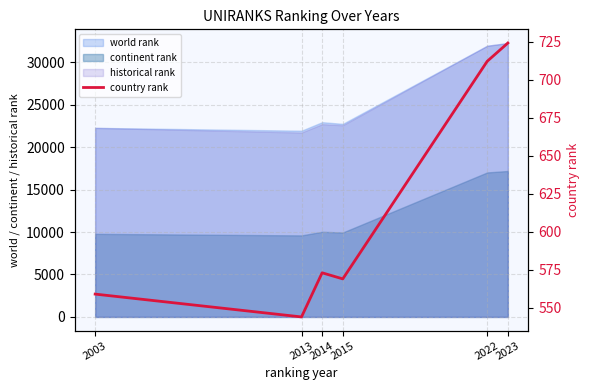

What is the change in value from 2003 to 2014?

+14